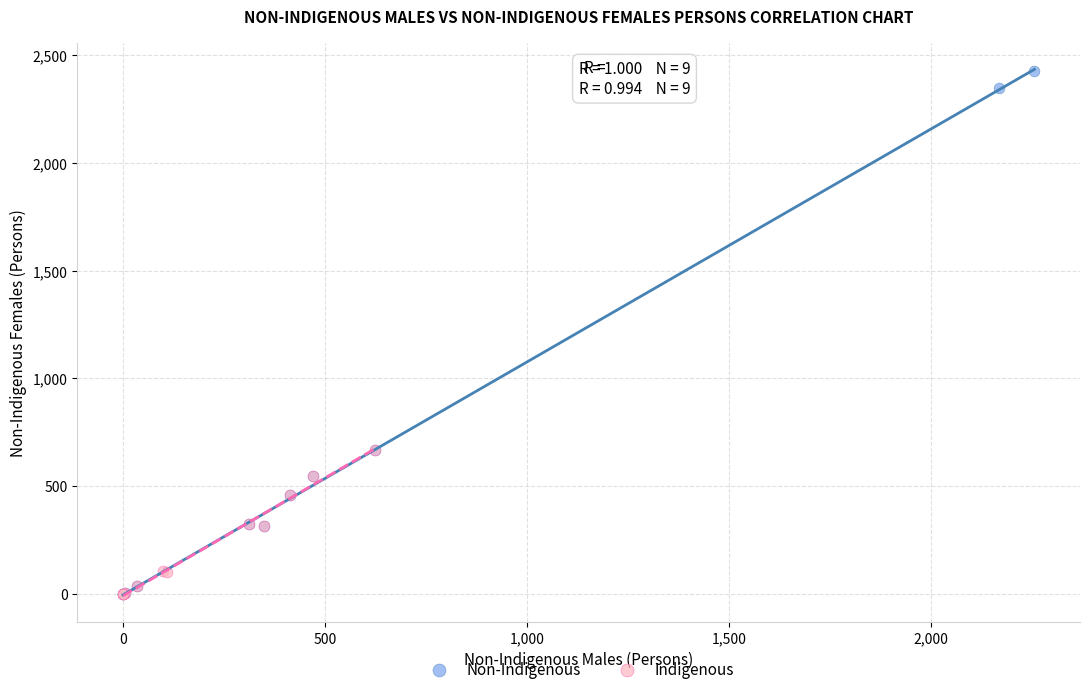

Which series reaches the maximum Y coordinate?

Non-Indigenous